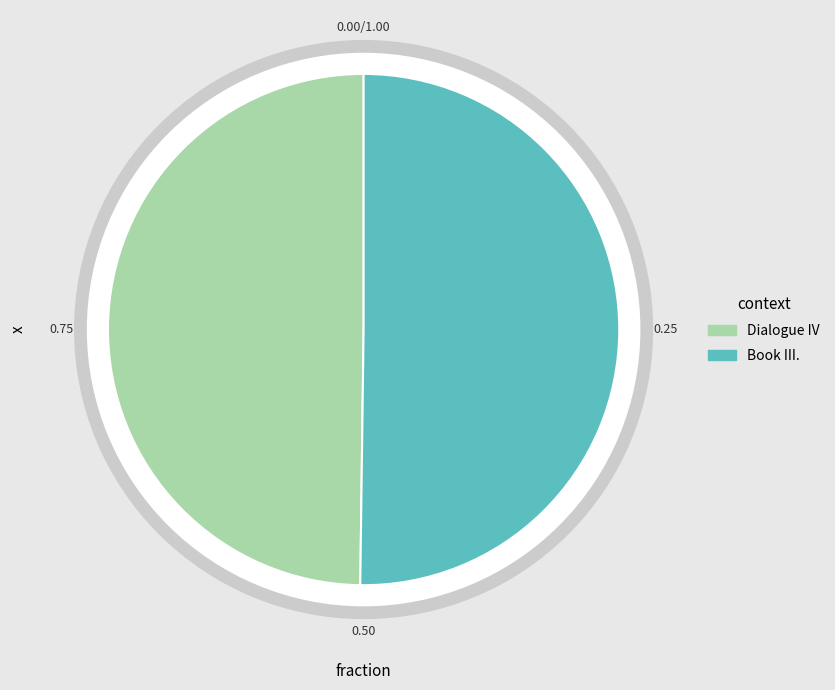

What percentage do Dialogue IV and Book III. together represent?

100.0%